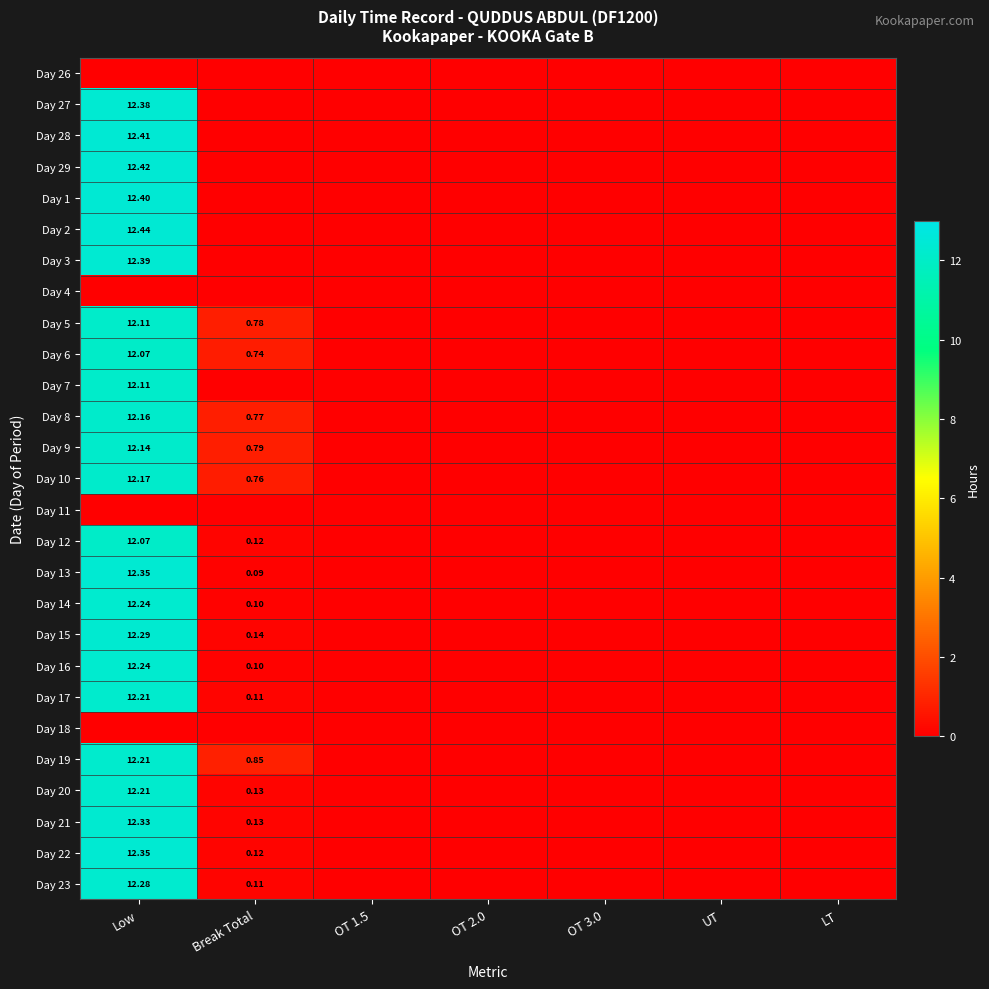

Which category has the lowest value in the Day 17 series?

OT 1.5